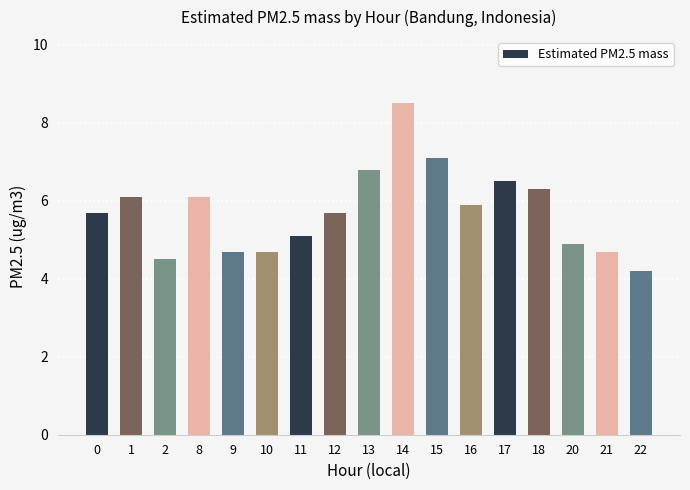

Reading right to left, transcribe all the data shown in this chart.

4.2	4.7	4.9	6.3	6.5	5.9	7.1	8.5	6.8	5.7	5.1	4.7	4.7	6.1	4.5	6.1	5.7